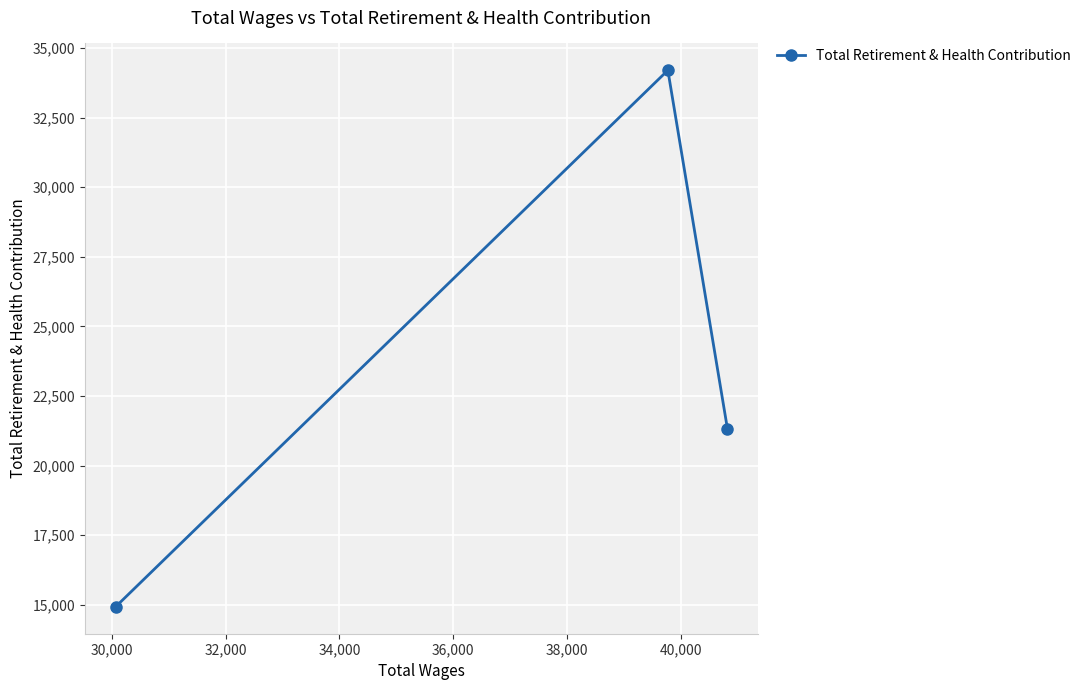

What is the sum of all values?

70440